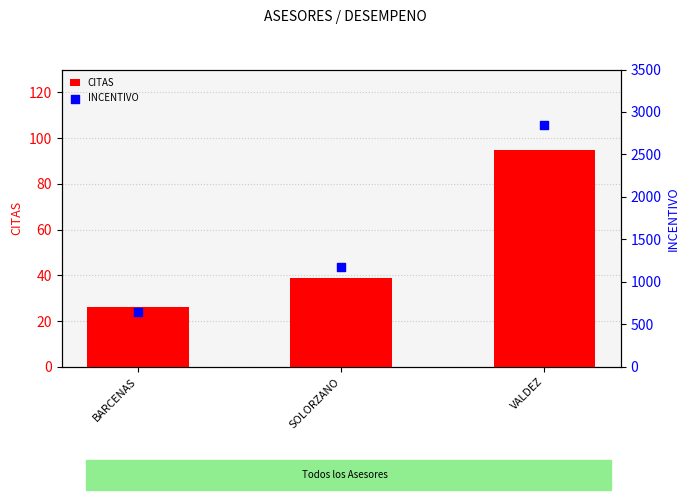

At which category is the sum across all series the highest?

VALDEZ